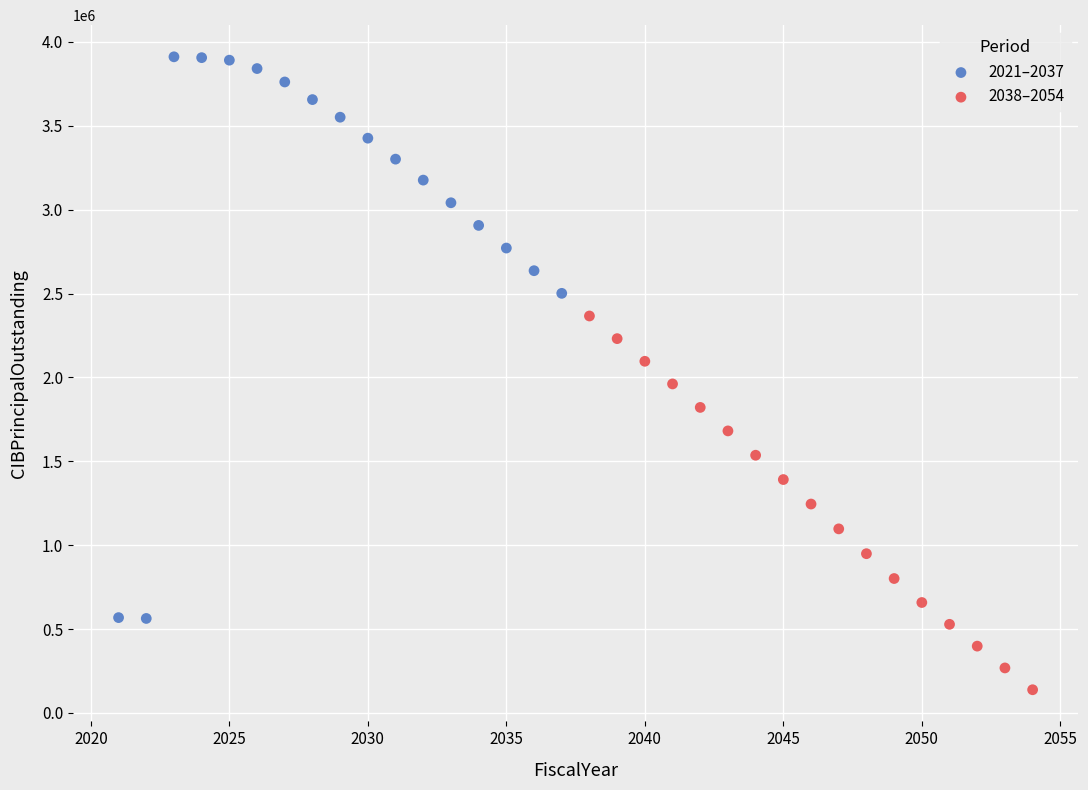

Which series reaches the maximum Y coordinate?

2021–2037